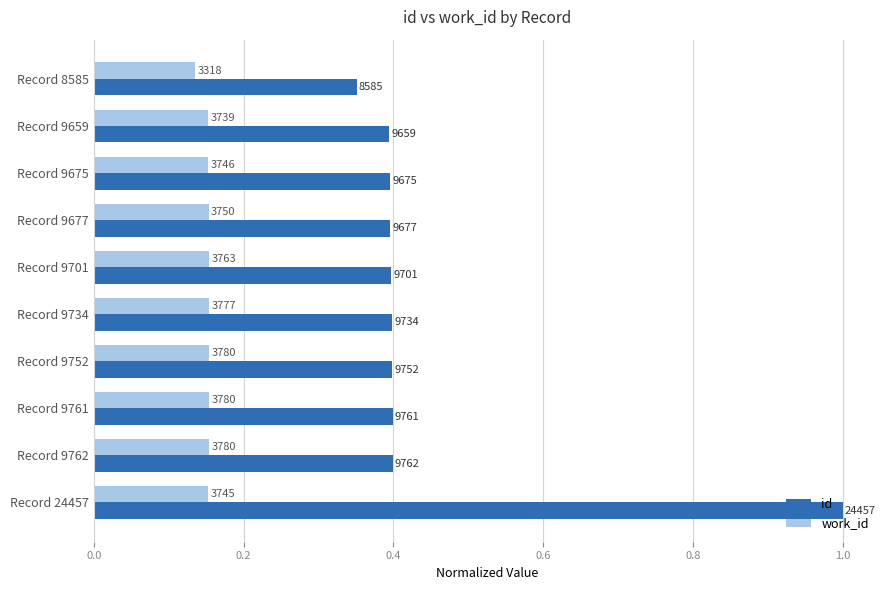

What is the value of the id bar at the 9th from the left?

0.4